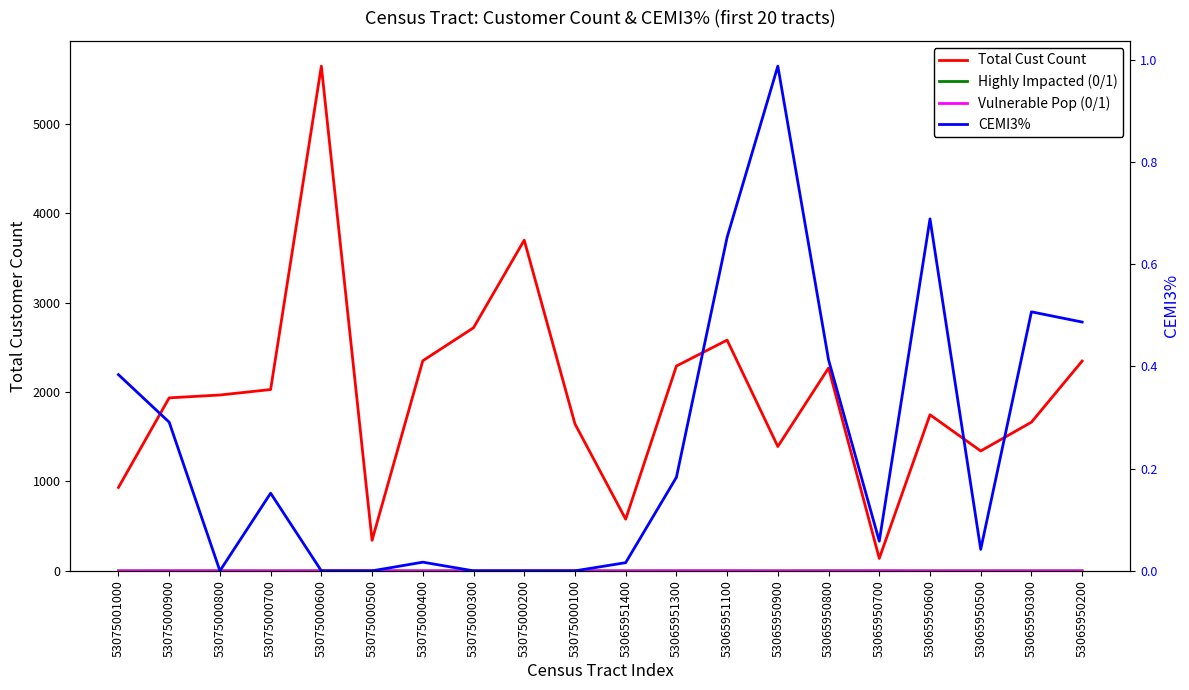

Reading left to right, what are all the values shown in this chart?

Total Cust Count: 53075001000=933.0	53075000900=1935.0	53075000800=1967.0	53075000700=2028.0	53075000600=5646.0	53075000500=342.0	53075000400=2350.0	53075000300=2719.0	53075000200=3699.0	53075000100=1644.0	53065951400=578.0	53065951300=2291.0	53065951100=2581.0	53065950900=1391.0	53065950800=2269.0	53065950700=139.0	53065950600=1746.0	53065950500=1341.0	53065950300=1663.0	53065950200=2347.0
Highly Impacted (0/1): 53075001000=0.0	53075000900=0.0	53075000800=0.0	53075000700=0.0	53075000600=0.0	53075000500=0.0	53075000400=0.0	53075000300=0.0	53075000200=0.0	53075000100=0.0	53065951400=0.0	53065951300=0.0	53065951100=0.0	53065950900=0.0	53065950800=1.0	53065950700=0.0	53065950600=0.0	53065950500=0.0	53065950300=0.0	53065950200=0.0
Vulnerable Pop (0/1): 53075001000=0.0	53075000900=1.0	53075000800=1.0	53075000700=0.0	53075000600=1.0	53075000500=1.0	53075000400=0.0	53075000300=0.0	53075000200=0.0	53075000100=1.0	53065951400=0.0	53065951300=1.0	53065951100=1.0	53065950900=0.0	53065950800=0.0	53065950700=1.0	53065950600=0.0	53065950500=0.0	53065950300=0.0	53065950200=0.0
CEMI3%: 53075001000=0.4	53075000900=0.3	53075000800=0.0	53075000700=0.2	53075000600=0.0	53075000500=0.0	53075000400=0.0	53075000300=0.0	53075000200=0.0	53075000100=0.0	53065951400=0.0	53065951300=0.2	53065951100=0.7	53065950900=1.0	53065950800=0.4	53065950700=0.1	53065950600=0.7	53065950500=0.0	53065950300=0.5	53065950200=0.5